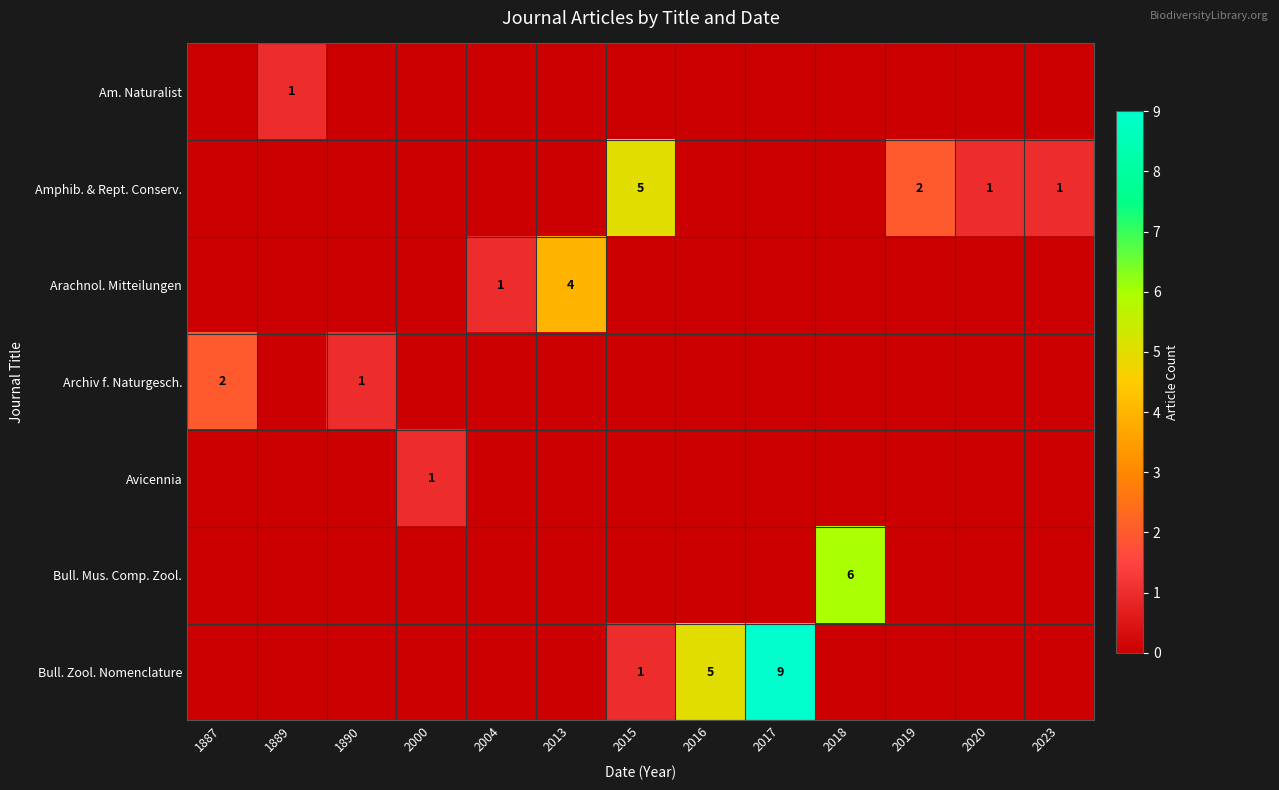

True or false: Avicennia has a value of 0 at 2018.

False